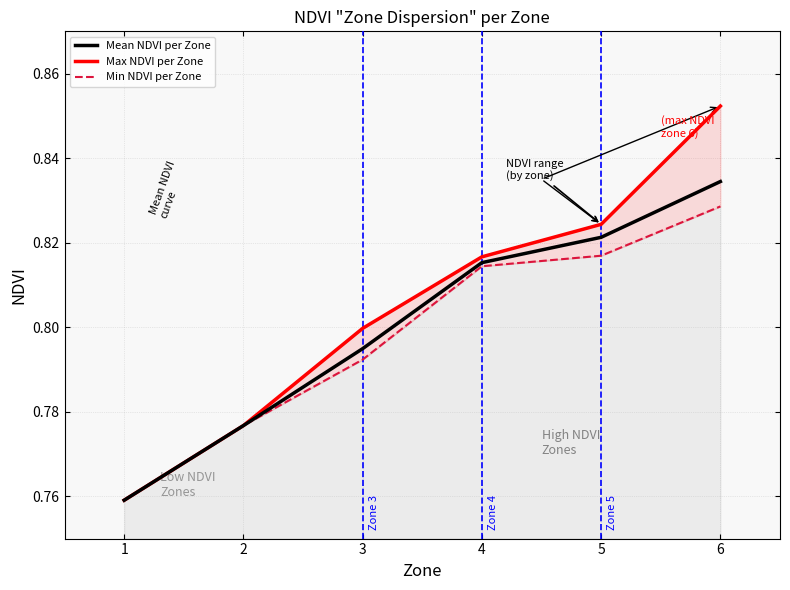

True or false: Mean NDVI per Zone and Max NDVI per Zone intersect in this chart.

False